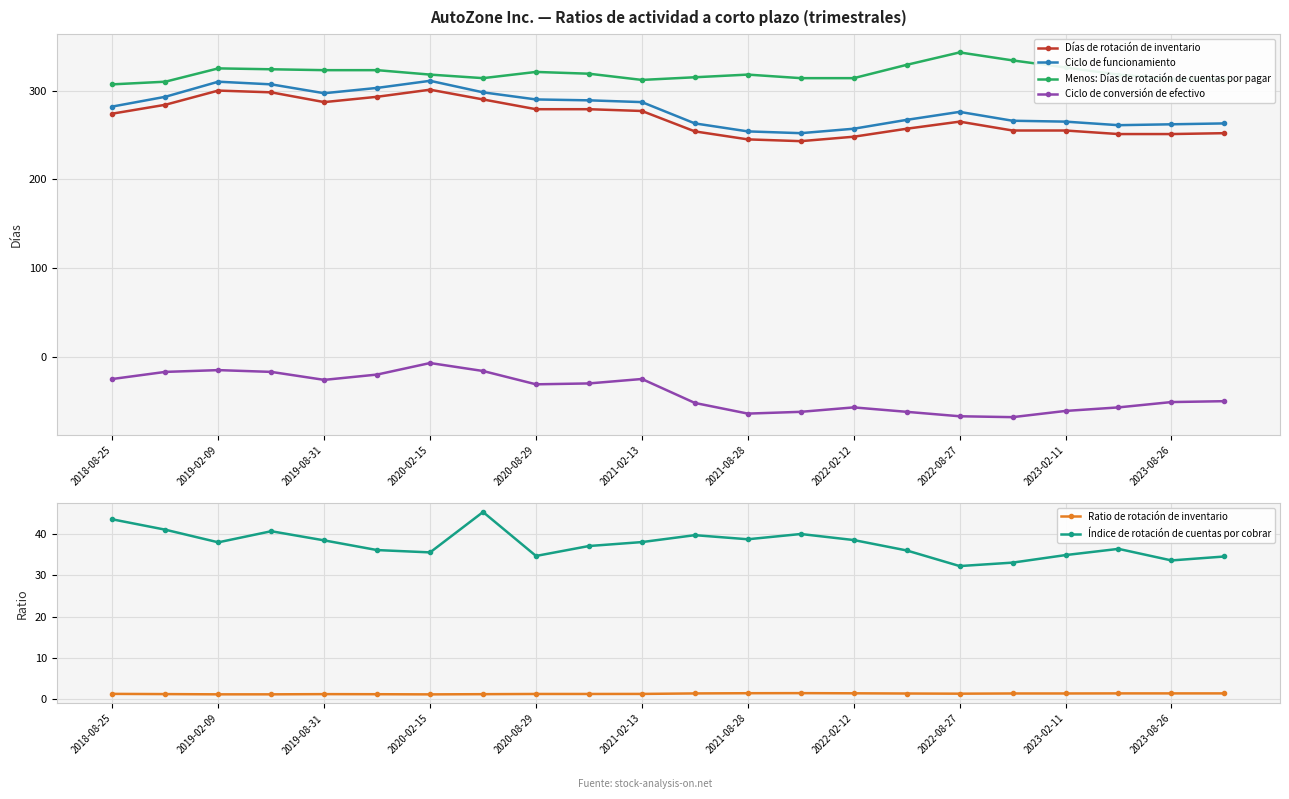

True or false: Ciclo de funcionamiento and Ratio de rotación de inventario intersect in this chart.

False